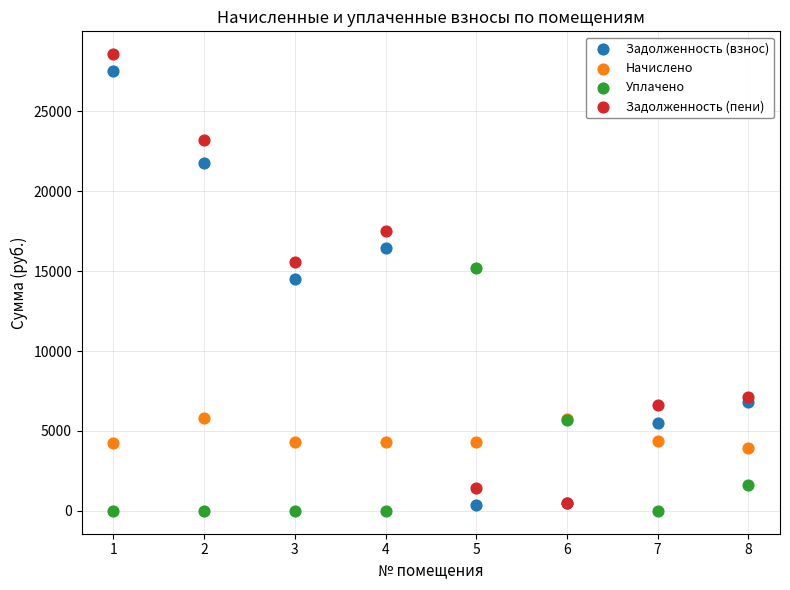

In the Задолженность (взнос) series, what Y value is closest to 13933?

14504.6